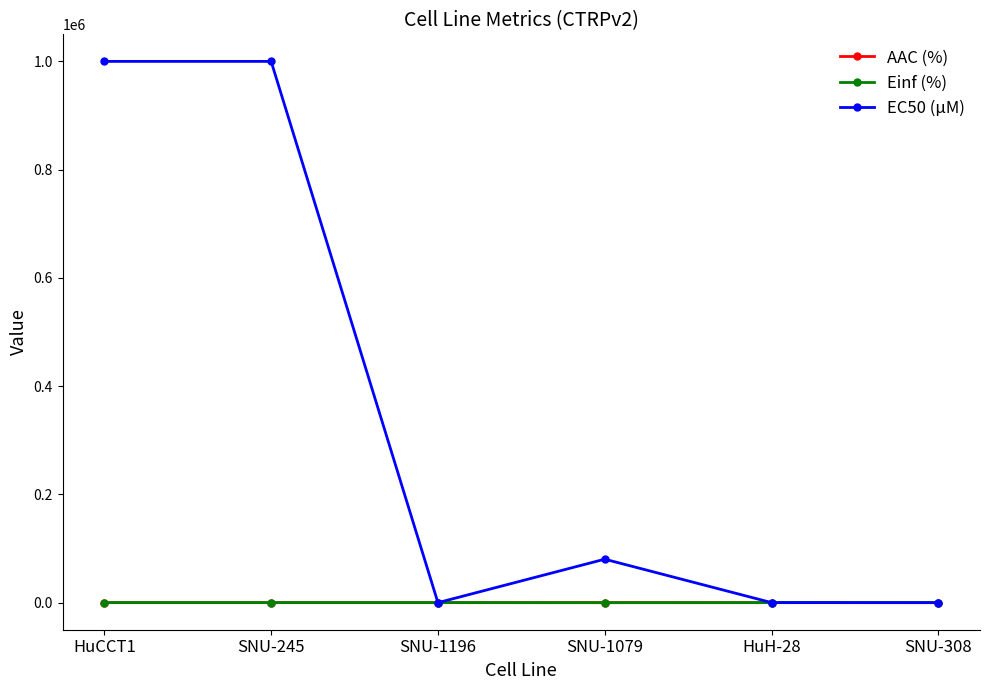

What is the label of the 5th point from the right?

SNU-245